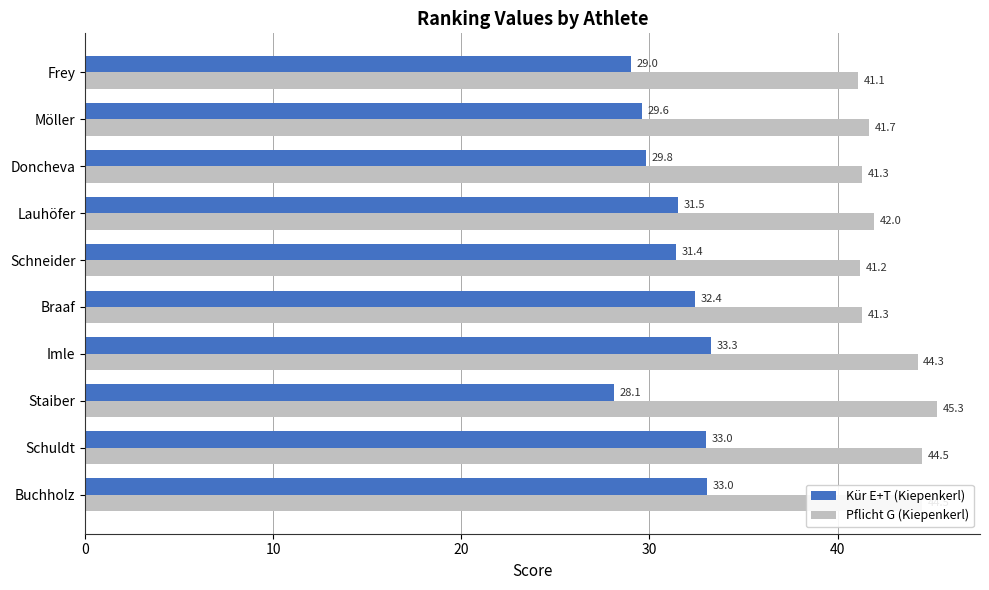

Which series has the largest total across all categories?

Pflicht G (Kiepenkerl)